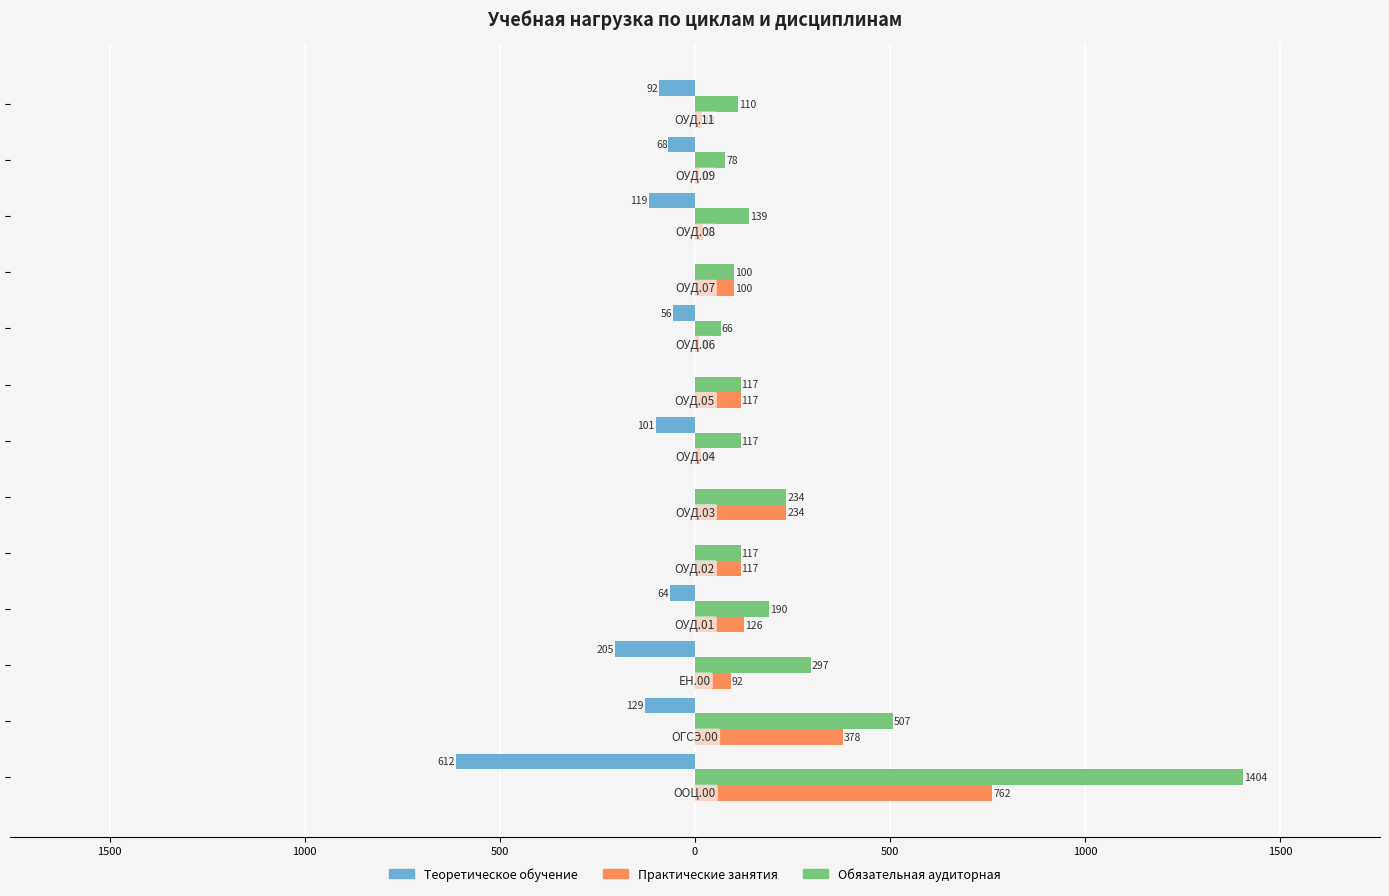

Rank the series by their average value, from lowest to highest.

Теоретическое обучение, Практические занятия, Обязательная аудиторная